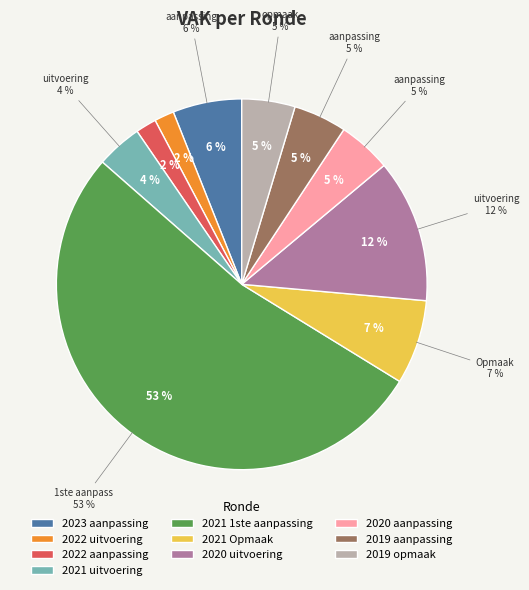

How many segments does this pie chart have?

10